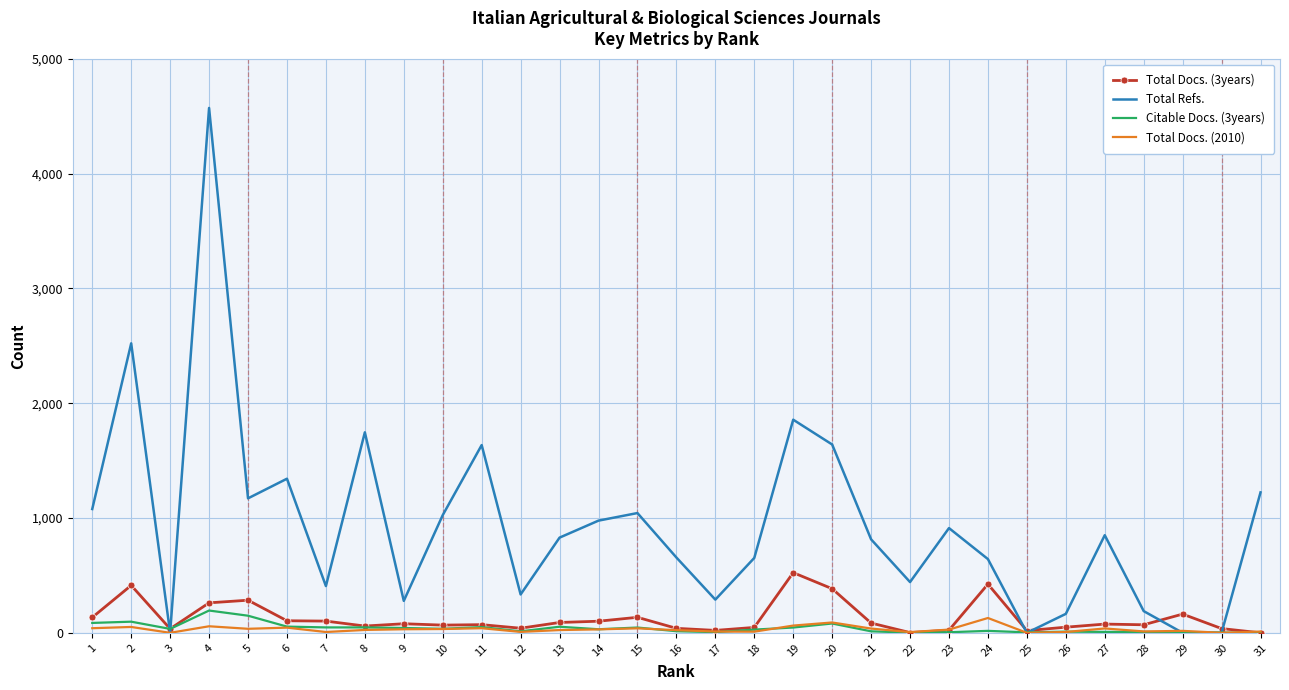

What is the difference between the highest and lowest values at 18?

642